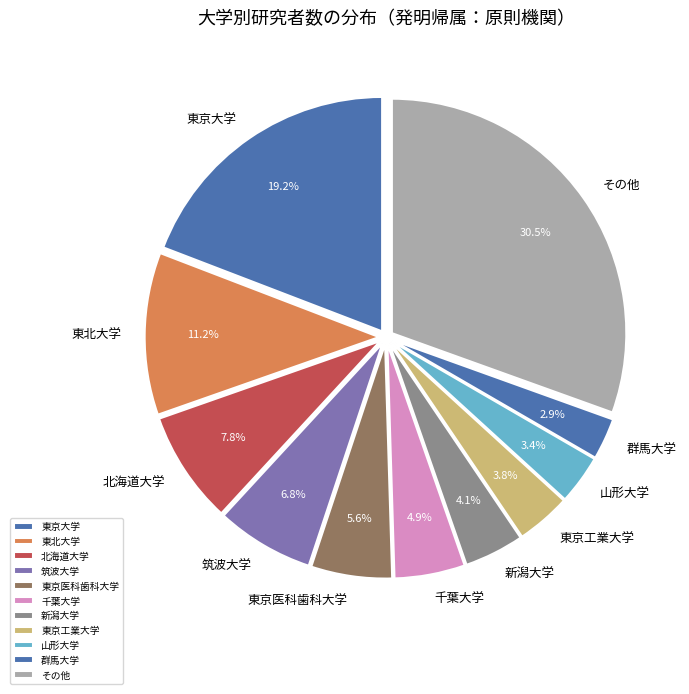

What is the ratio of the value at 北海道大学 to the value at 千葉大学?

1.6